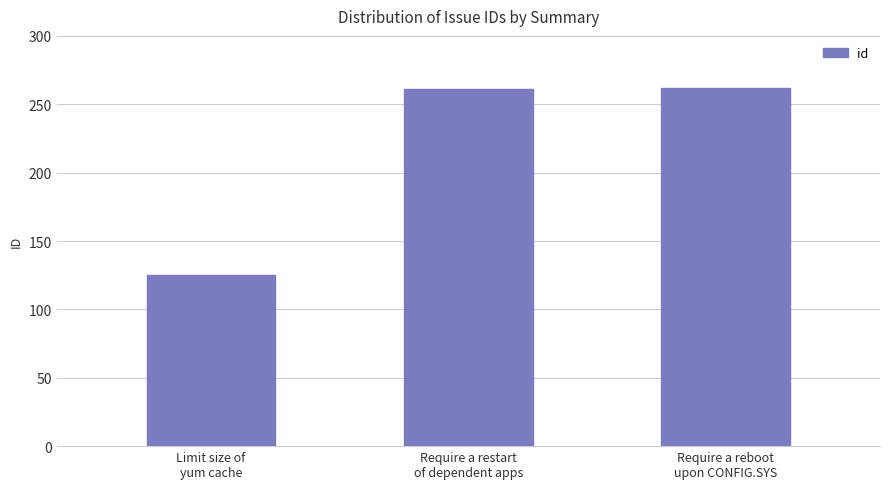

What is the value of the 1st bar from the left?

125